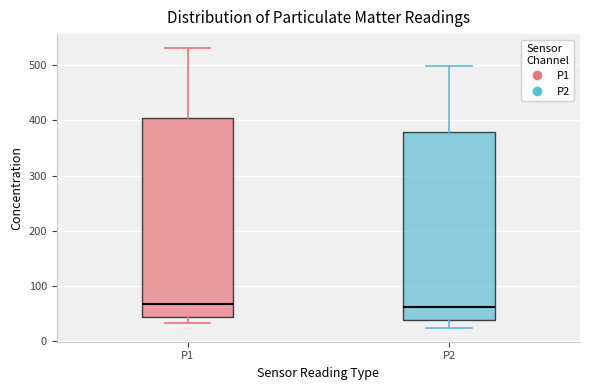

Where is the upper edge of the box for P1 on the y-axis? The values are not printed on the chart, so give them approximately, as read against the axis.

400